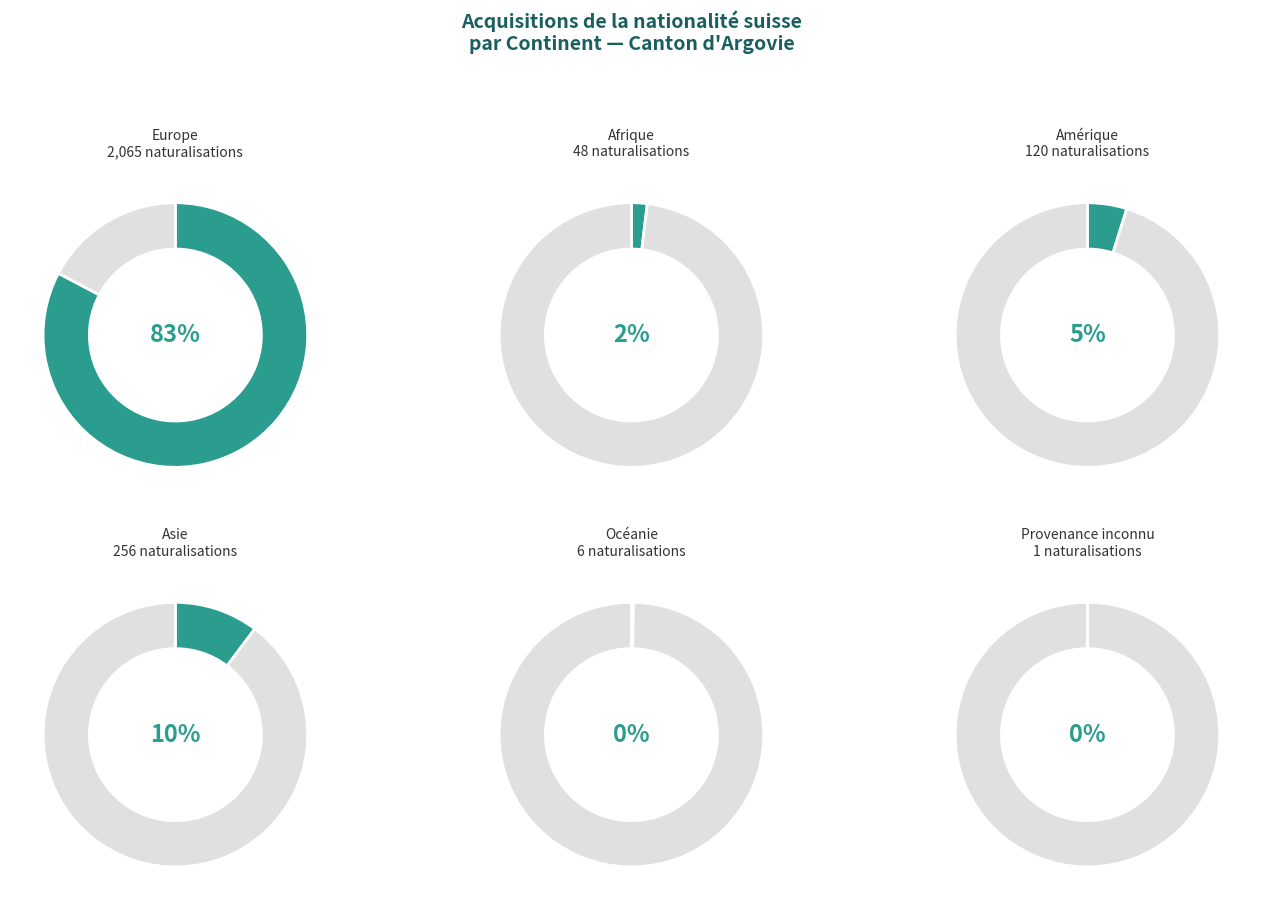

Is there a majority slice in this chart?

Yes